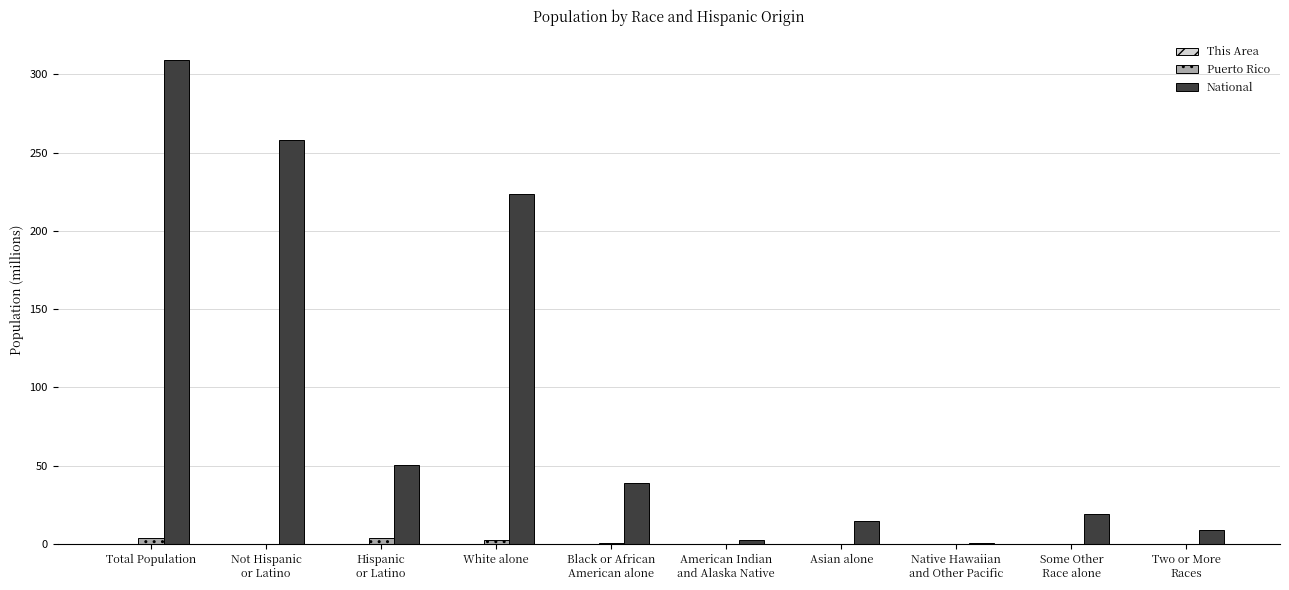

Which series has the largest range (max minus min)?

National